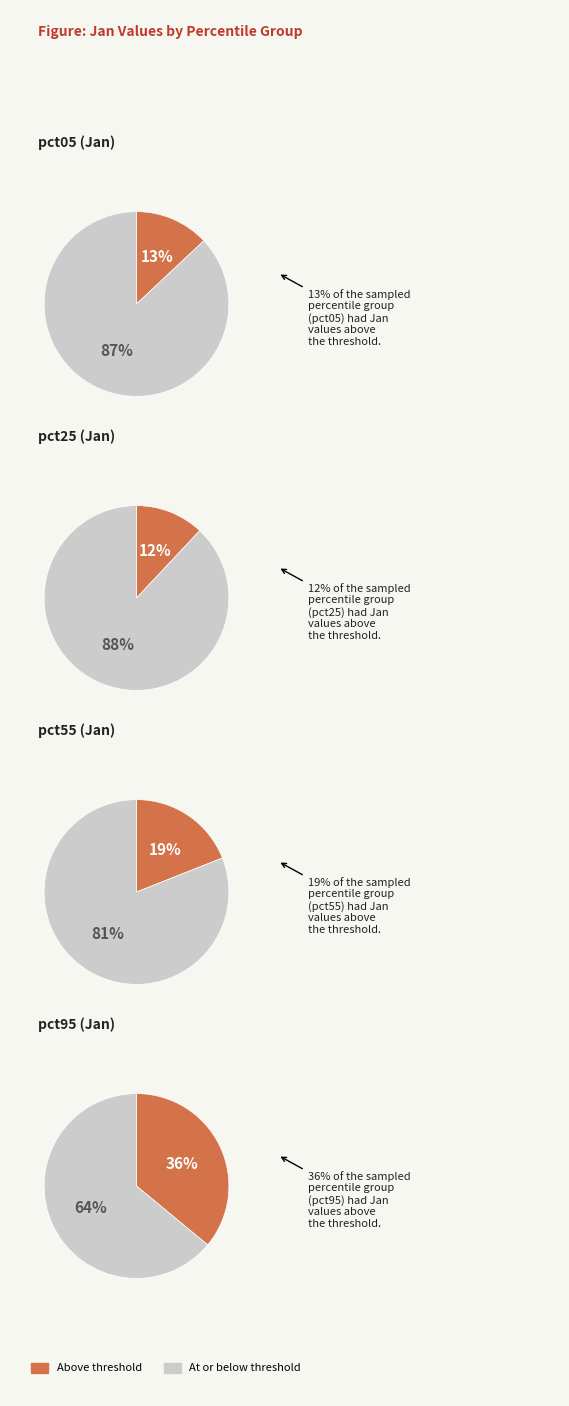

Does pct55 represent more than half of the total?

No